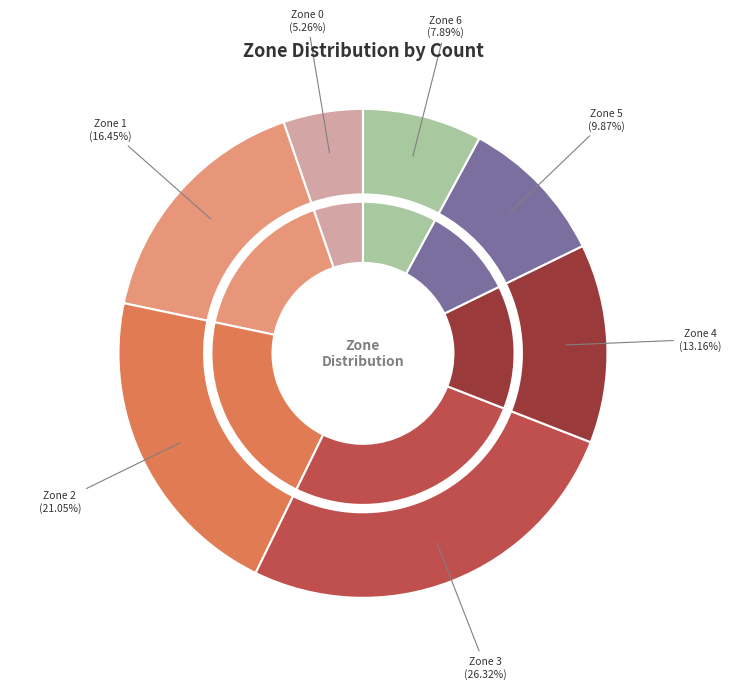

To the nearest percent, what portion does Zone 3 represent?

26%